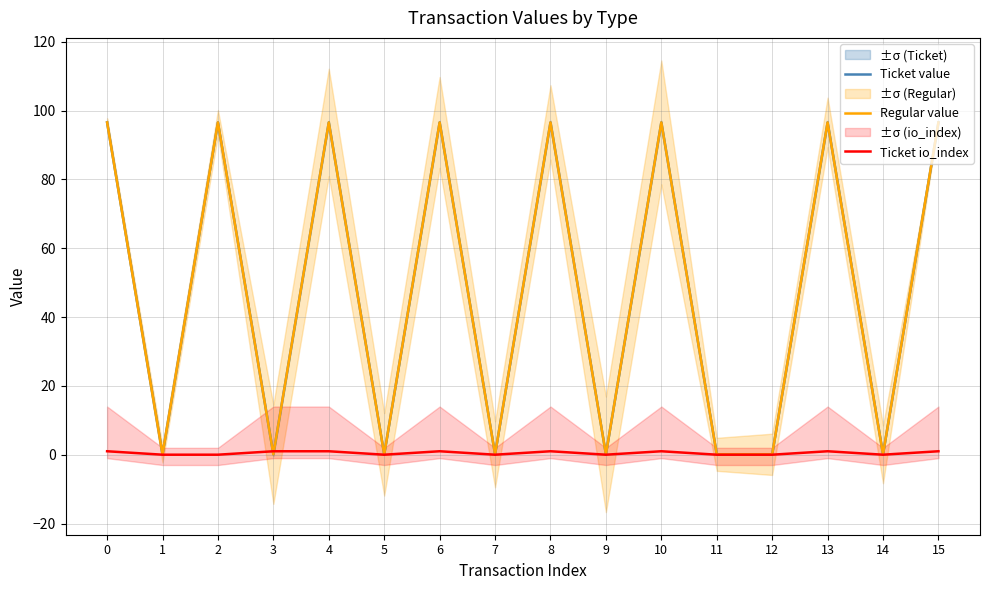

What is the sum of the Ticket io_index values at 5 and 10?

1.0